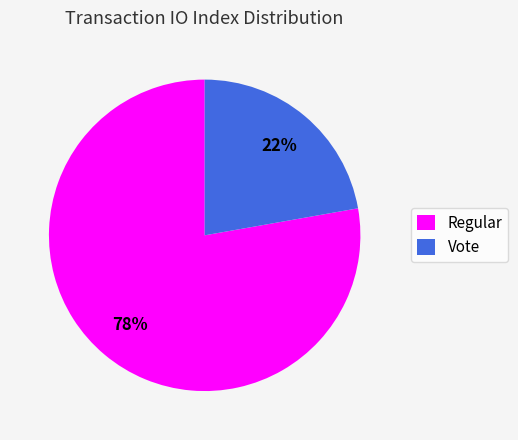

To the nearest percent, what is the difference between the Regular and Vote slice percentages?

56%